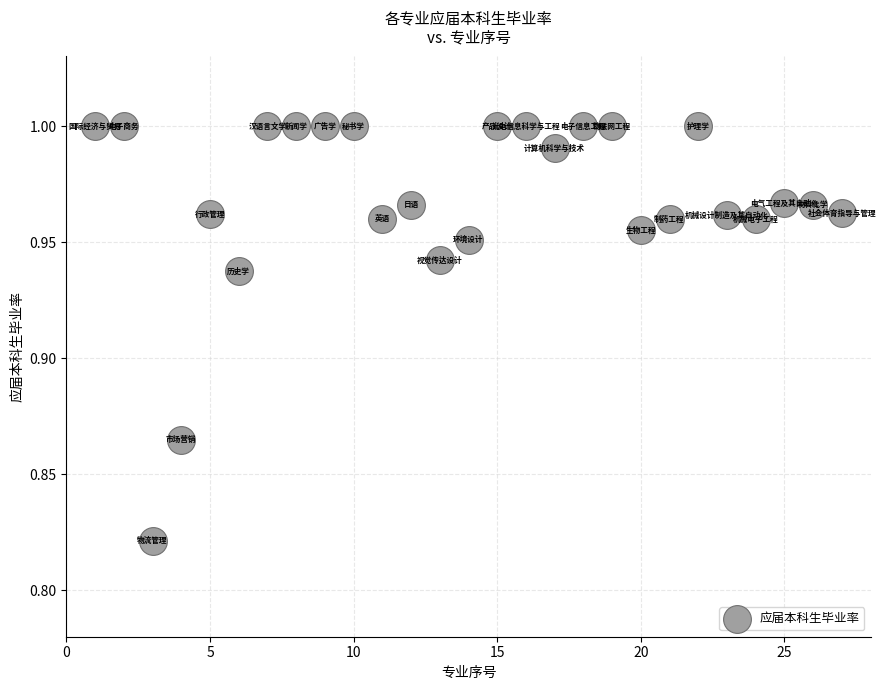

What is the range of X values (max minus min)?

26.0